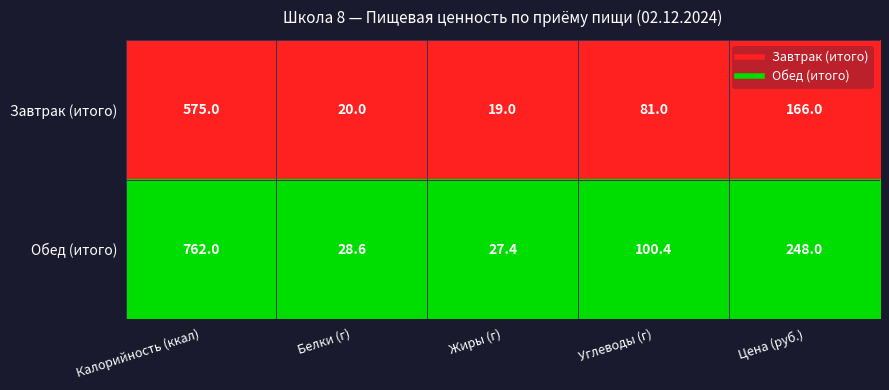

Reading left to right, list all the values displayed in this chart.

Завтрак (итого): 575.0	20.0	19.0	81.0	166.0
Обед (итого): 762.0	28.6	27.4	100.4	248.0